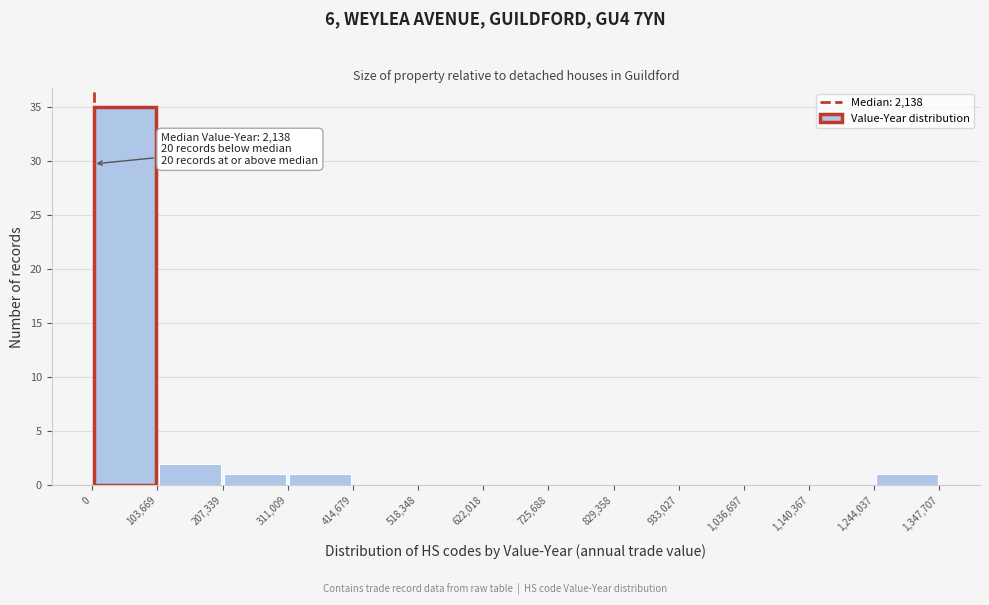

Over which range of the x-axis is the bar tallest?

0 to 103,669